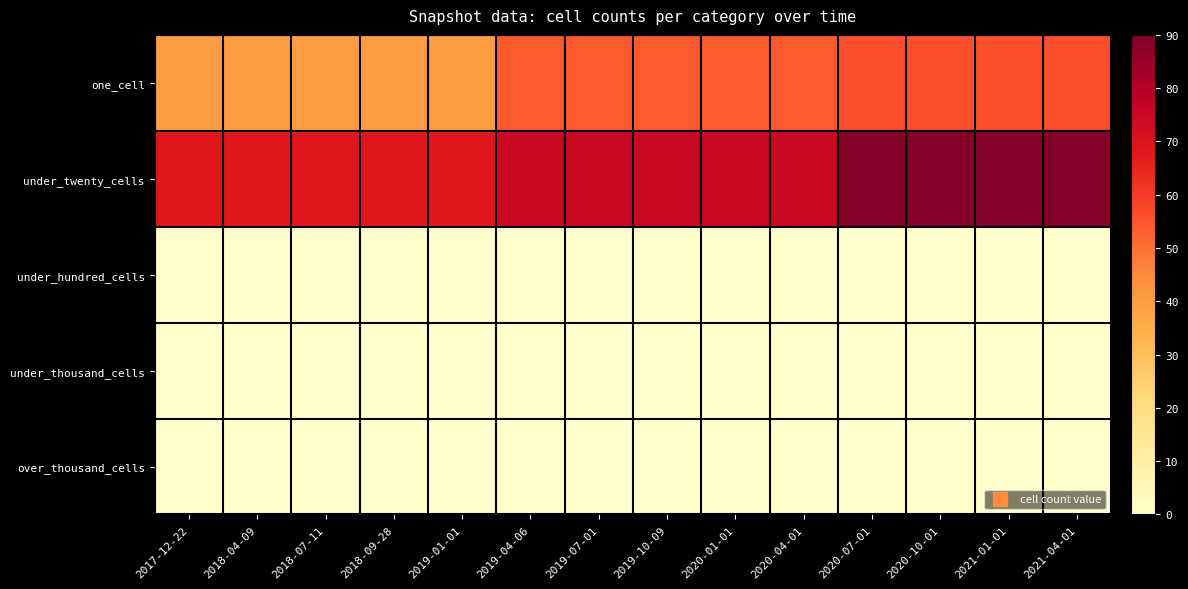

Reading left to right, extract all data points from this chart.

one_cell: 2017-12-22=40	2018-04-09=40	2018-07-11=40	2018-09-28=40	2019-01-01=40	2019-04-06=54	2019-07-01=54	2019-10-09=54	2020-01-01=54	2020-04-01=54	2020-07-01=56	2020-10-01=56	2021-01-01=56	2021-04-01=56
under_twenty_cells: 2017-12-22=68	2018-04-09=68	2018-07-11=68	2018-09-28=68	2019-01-01=68	2019-04-06=75	2019-07-01=75	2019-10-09=75	2020-01-01=75	2020-04-01=75	2020-07-01=89	2020-10-01=89	2021-01-01=89	2021-04-01=89
under_hundred_cells: 2017-12-22=0	2018-04-09=0	2018-07-11=0	2018-09-28=0	2019-01-01=0	2019-04-06=0	2019-07-01=0	2019-10-09=0	2020-01-01=0	2020-04-01=0	2020-07-01=0	2020-10-01=0	2021-01-01=0	2021-04-01=0
under_thousand_cells: 2017-12-22=0	2018-04-09=0	2018-07-11=0	2018-09-28=0	2019-01-01=0	2019-04-06=0	2019-07-01=0	2019-10-09=0	2020-01-01=0	2020-04-01=0	2020-07-01=0	2020-10-01=0	2021-01-01=0	2021-04-01=0
over_thousand_cells: 2017-12-22=0	2018-04-09=0	2018-07-11=0	2018-09-28=0	2019-01-01=0	2019-04-06=0	2019-07-01=0	2019-10-09=0	2020-01-01=0	2020-04-01=0	2020-07-01=0	2020-10-01=0	2021-01-01=0	2021-04-01=0